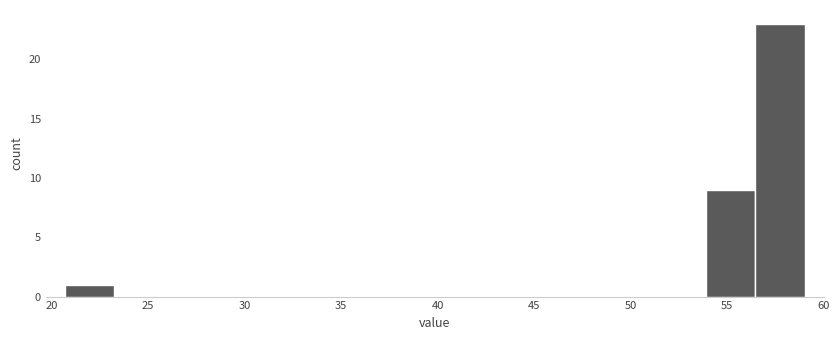

Reading left to right, transcribe this chart: for each bar, give the range it covers on the x-axis and its height. Neither the bar edges nor the heights are printed on the chart, so give them approximately, as read against the axes.

20.5 to 23.5: 1
23.5 to 26.0: 0
26.0 to 28.5: 0
28.5 to 31.0: 0
31.0 to 33.5: 0
33.5 to 36.0: 0
36.0 to 38.5: 0
38.5 to 41.0: 0
41.0 to 43.5: 0
43.5 to 46.0: 0
46.0 to 49.0: 0
49.0 to 51.5: 0
51.5 to 54.0: 0
54.0 to 56.5: 9
56.5 to 59.0: 23